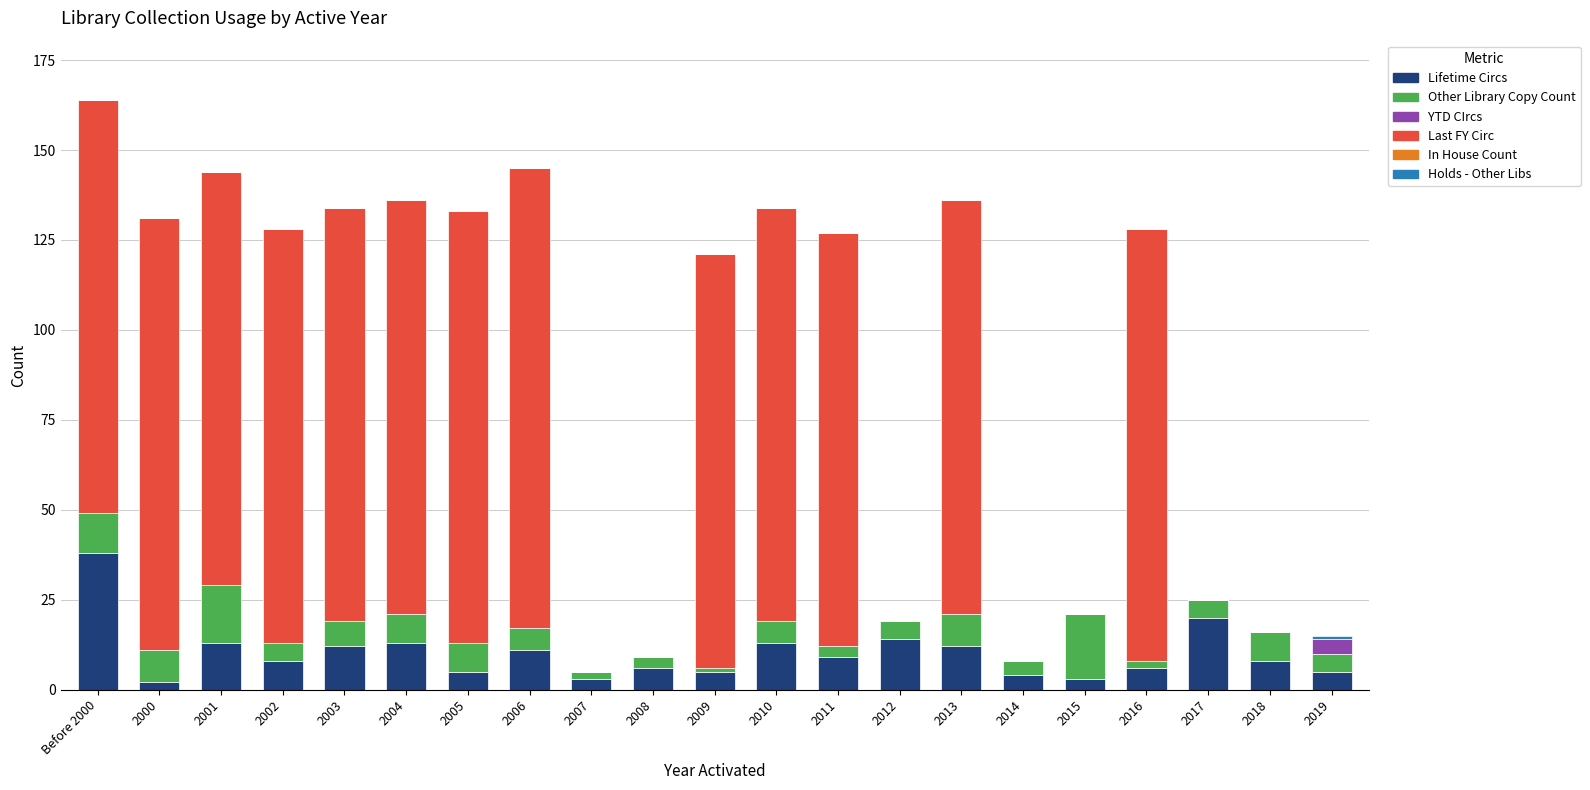

What is the highest value of the Lifetime Circs series?

38